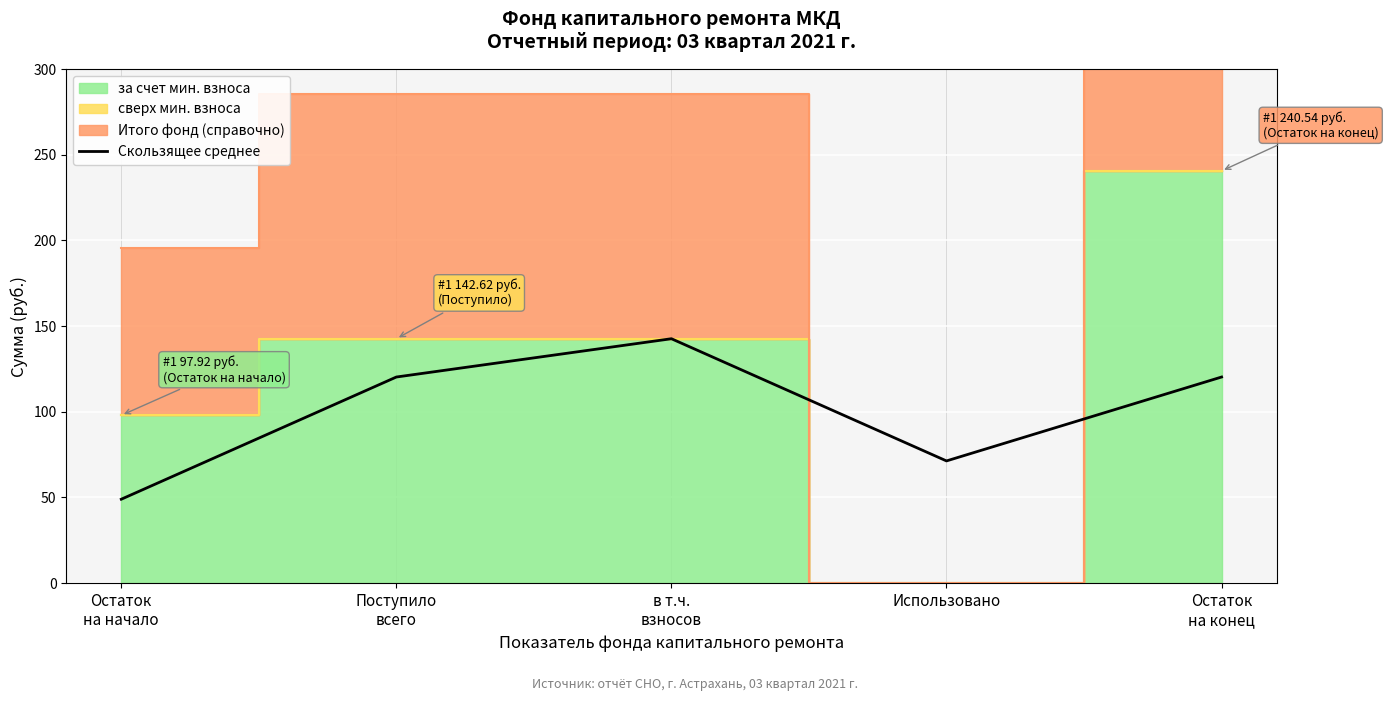

What is the minimum value shown in the chart?

49.0